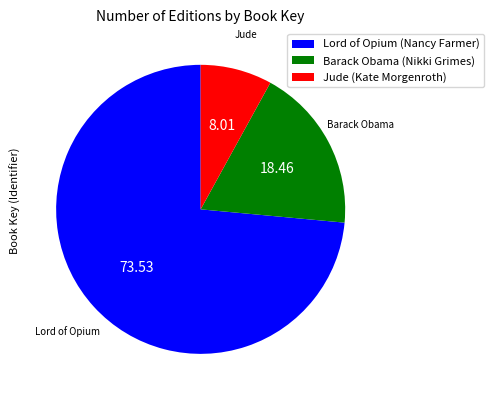

Which has a higher value, Barack Obama (Nikki Grimes) or Jude (Kate Morgenroth)?

Barack Obama (Nikki Grimes)